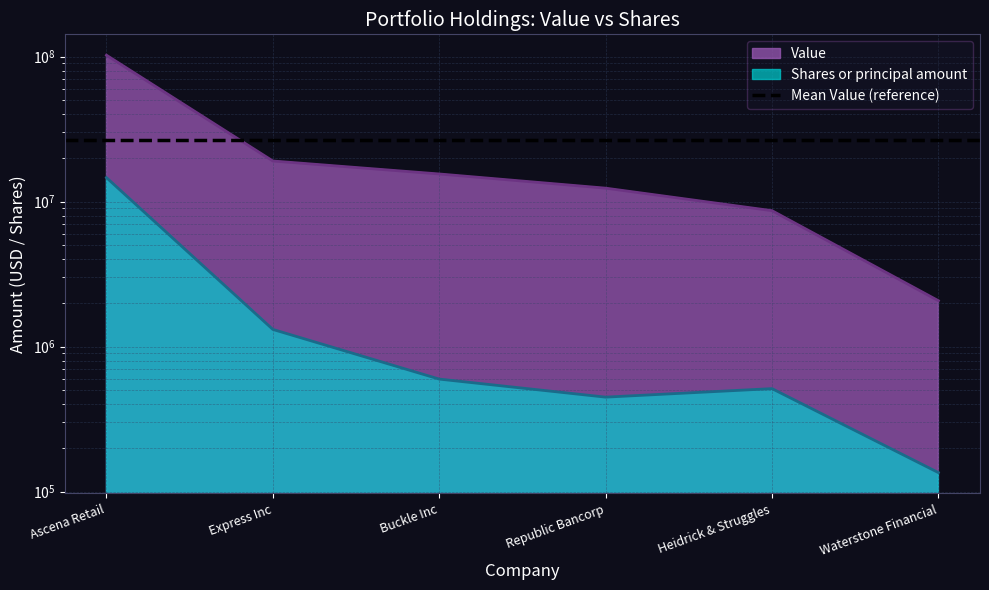

Does the chart display data point markers on the line(s)?

No